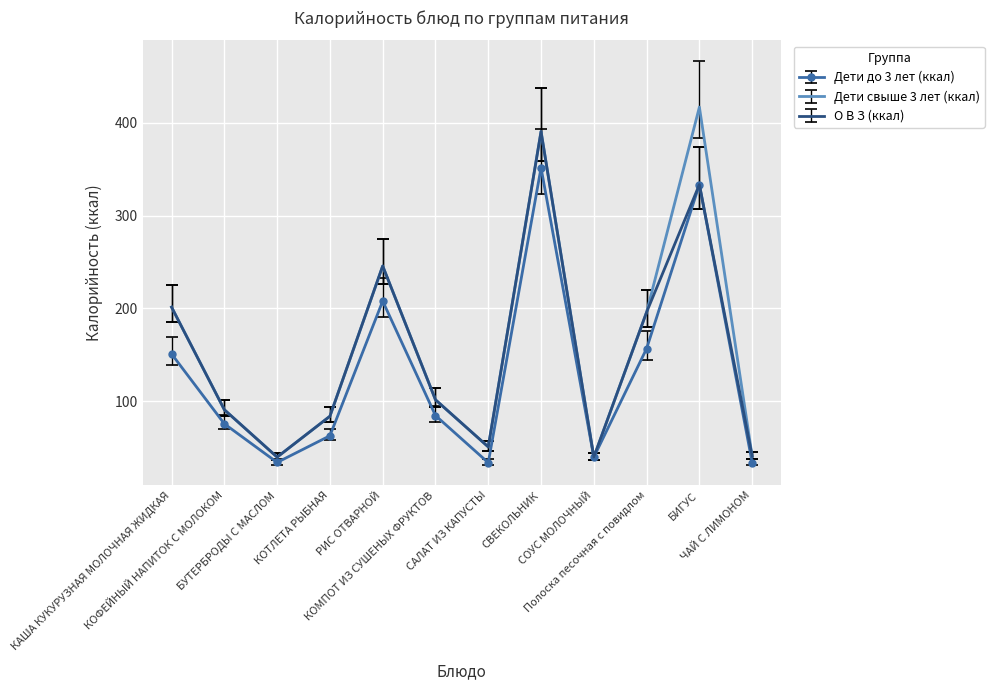

At how many categories does at least one series exceed 110?

5